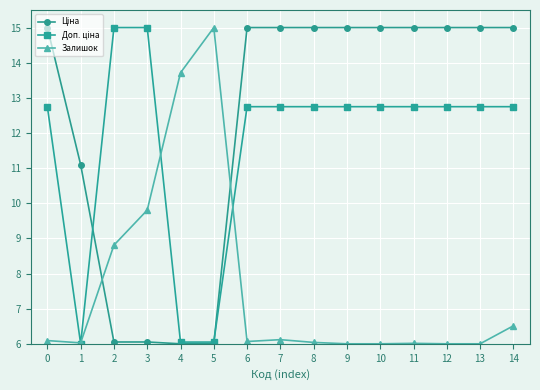

True or false: Залишок has more than 0 interior local peaks.

True